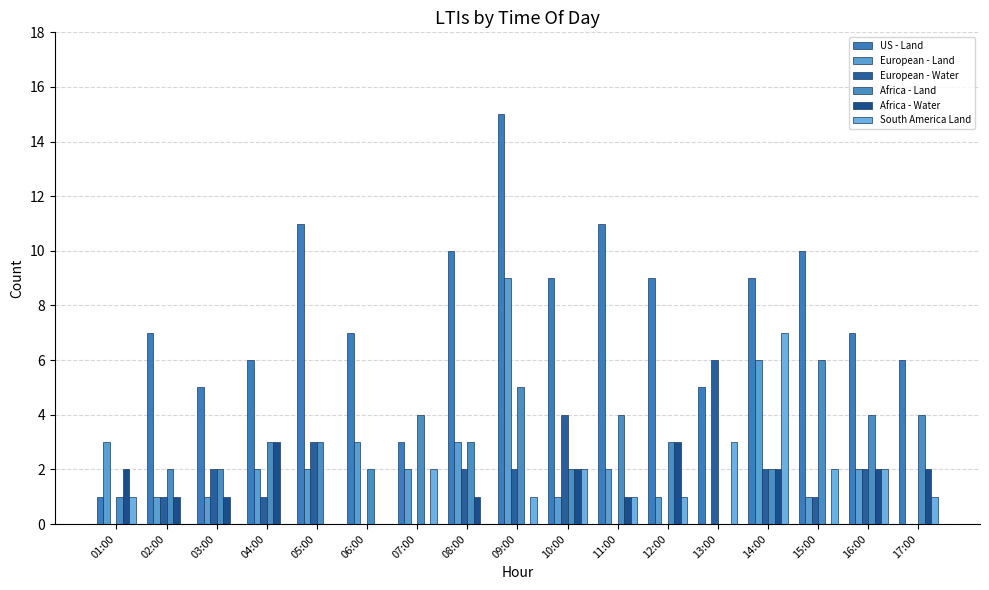

How many European - Land values are between 1 and 3?

13